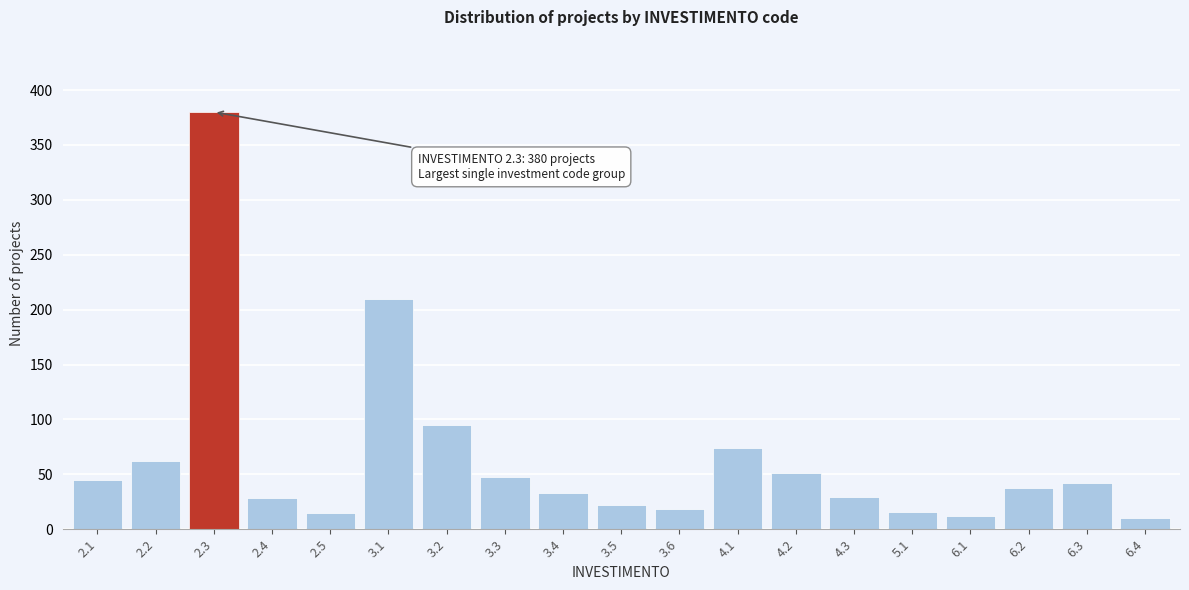

What is the minimum value shown in the chart?

10